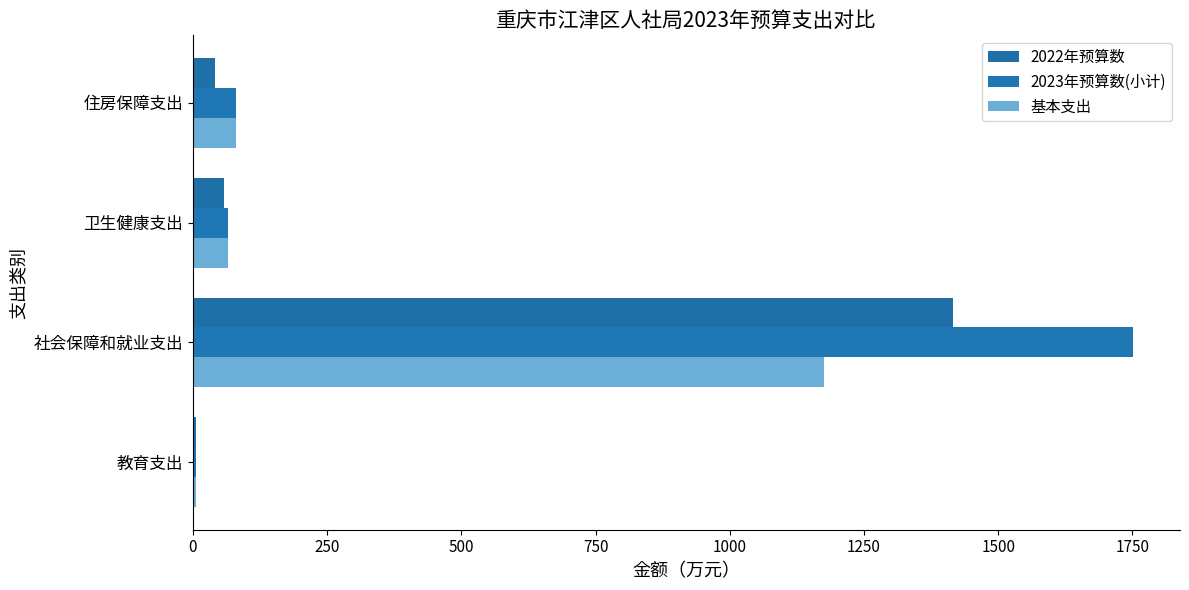

Count the number of data series in this chart.

3